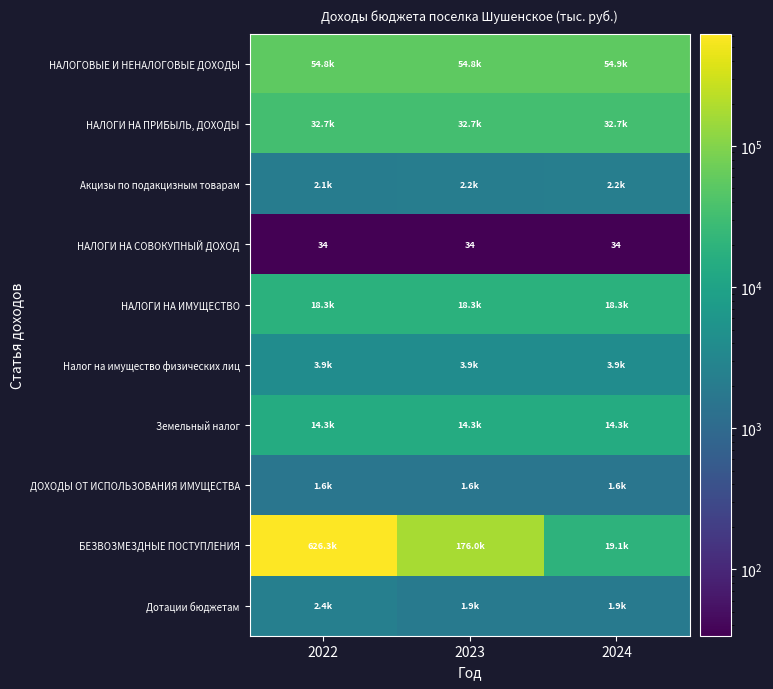

Which category has the highest value in the Акцизы по подакцизным товарам series?

2024